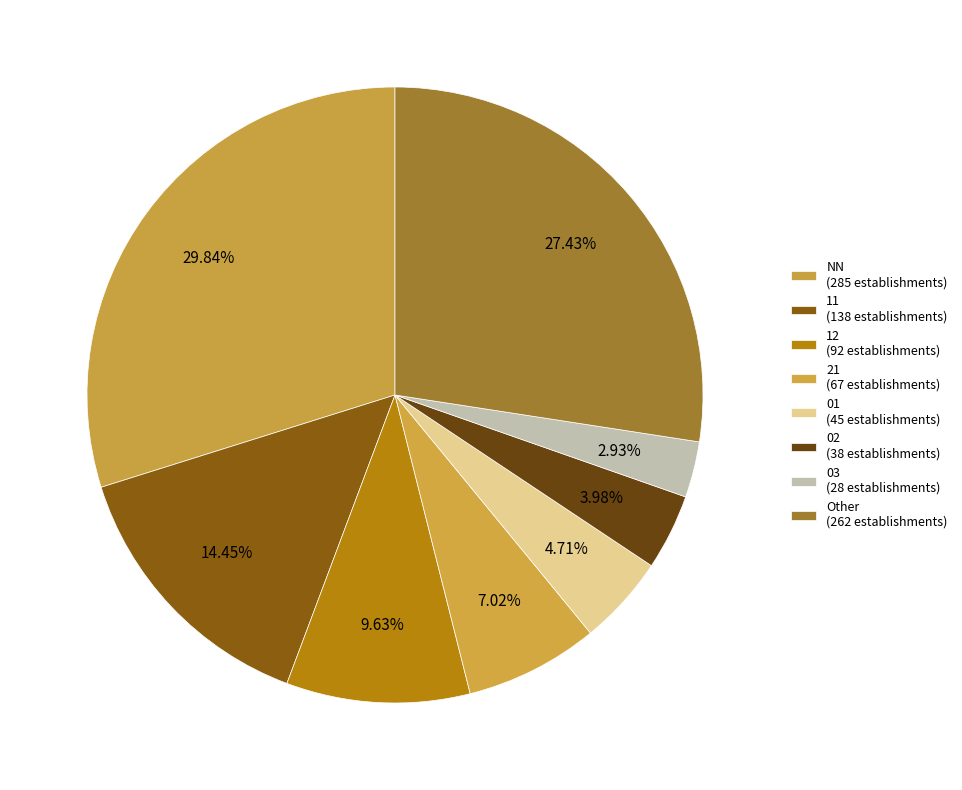

What is the largest slice in the pie chart?

NN